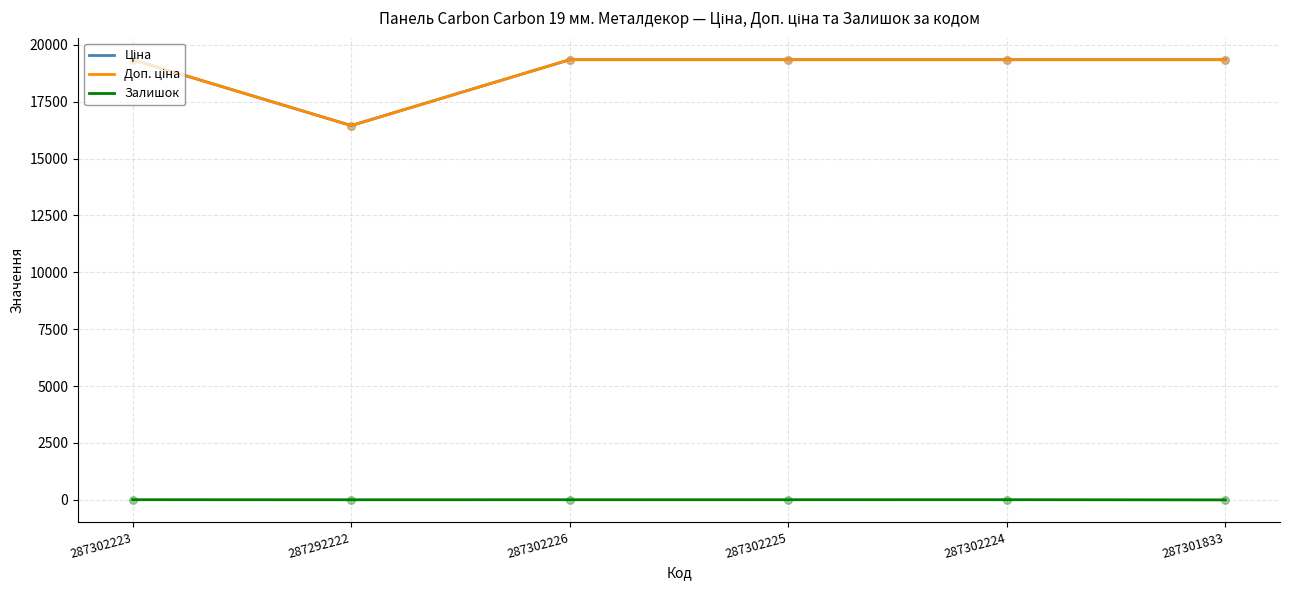

At which category is the sum across all series the highest?

287302223